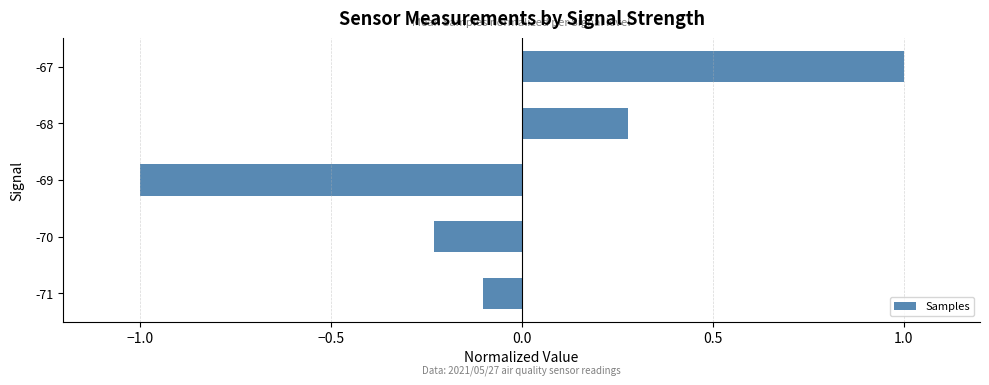

Which category has the highest value across all series?

-67